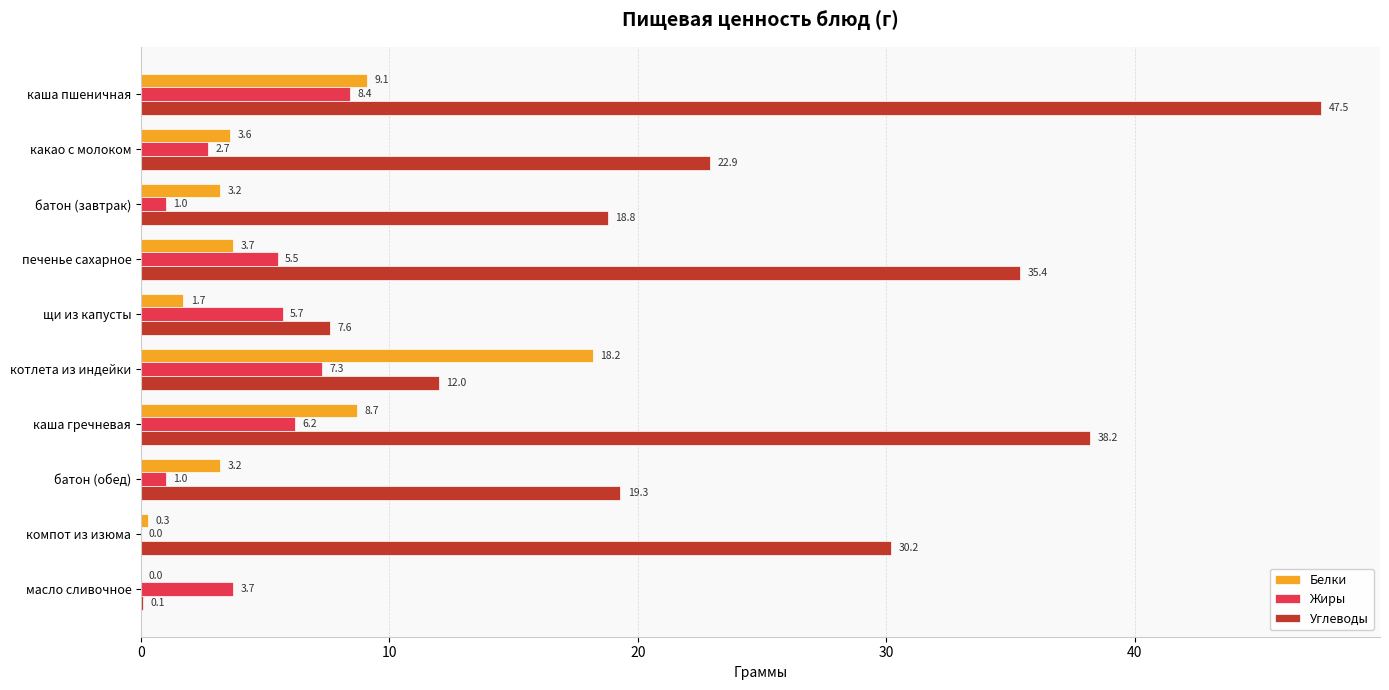

The Белки series shows -8.8 at масло сливочное. True or false?

False